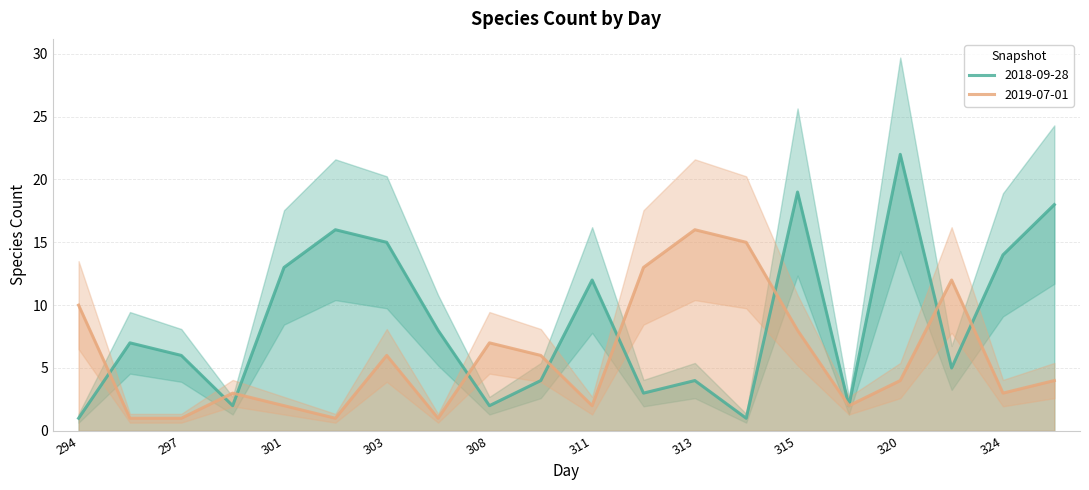

The value of 2019-07-01 at 306 is 1. True or false?

True